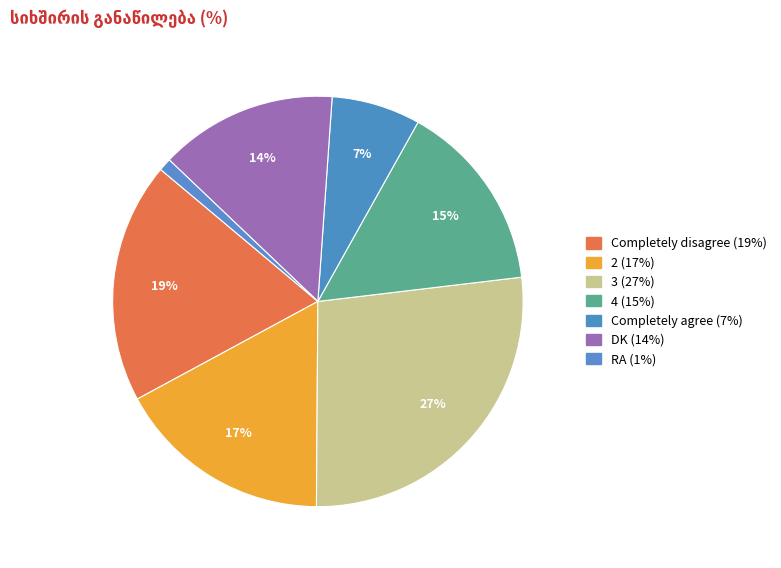

To the nearest percent, what is the combined percentage of 2 and DK?

31%